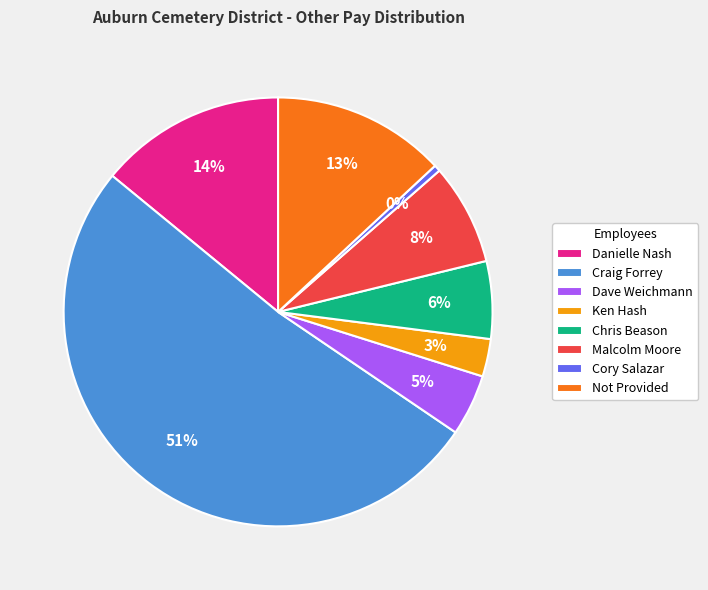

What is the largest slice in the pie chart?

Craig Forrey